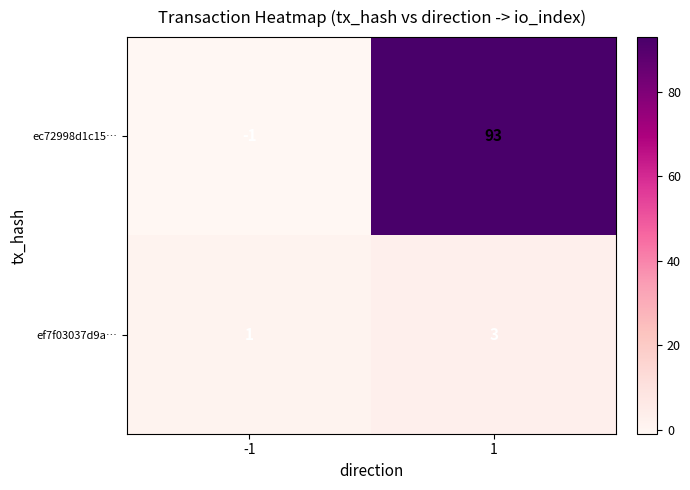

How many values in ec72998d1c15… are above zero?

1